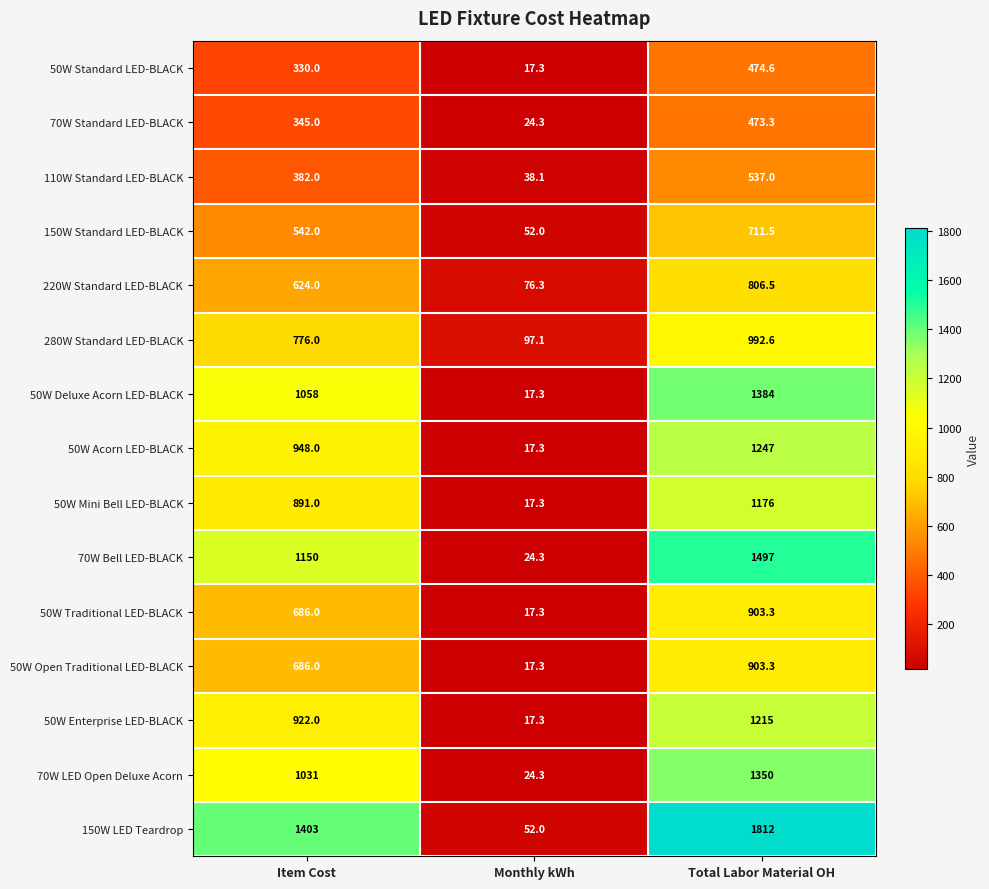

At how many categories does at least one series exceed 970?

2